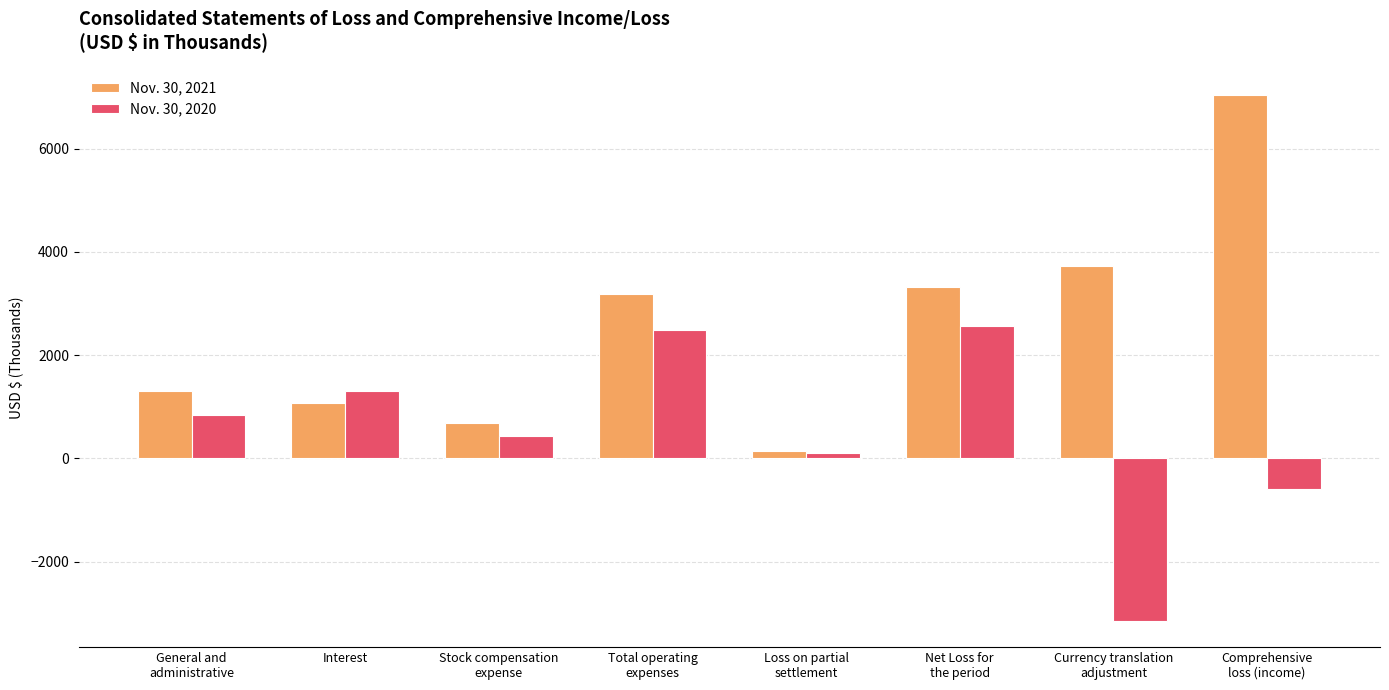

How many bars are there in total?

16